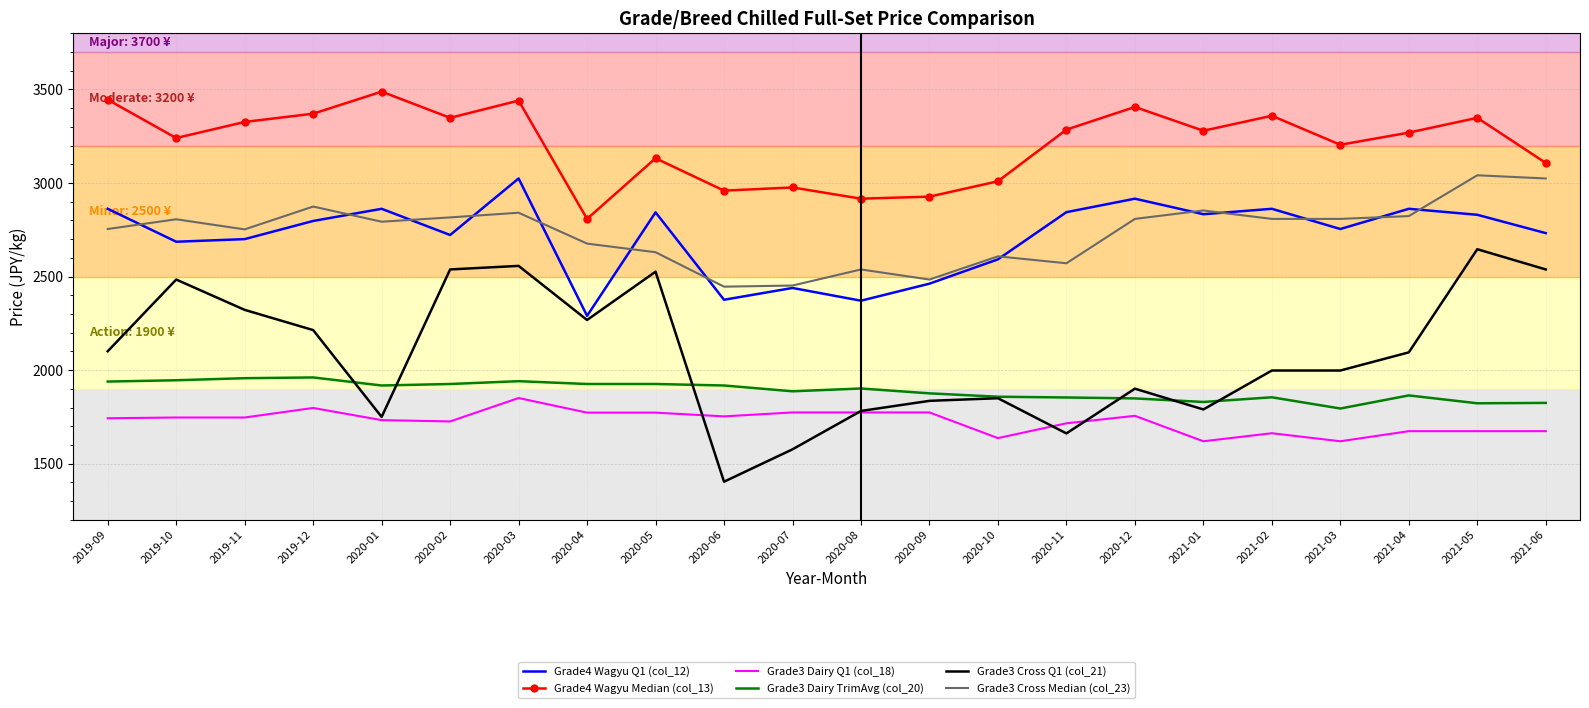

What is the greatest value displayed?

3488